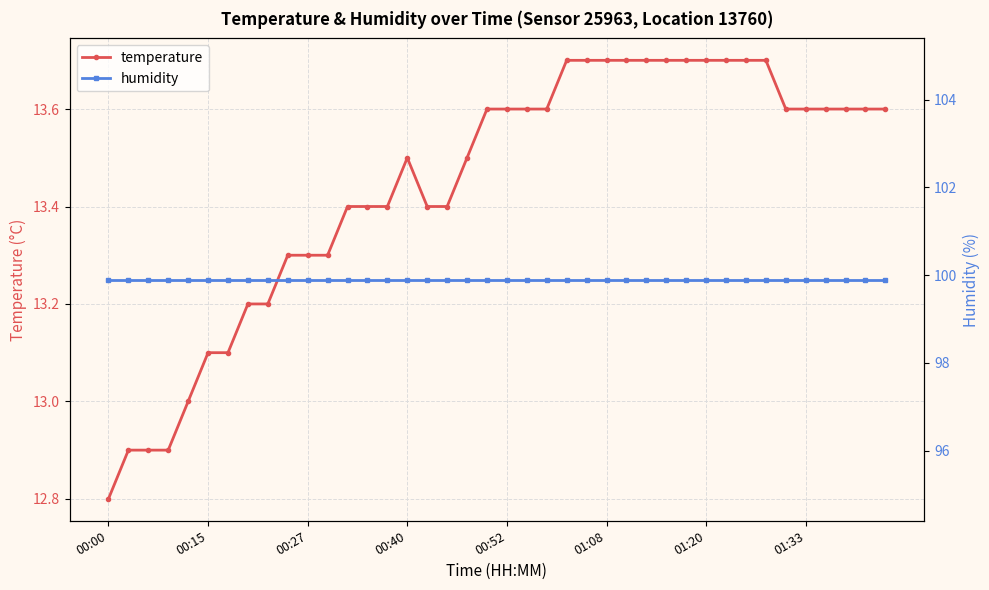

Which series has the largest total across all categories?

humidity